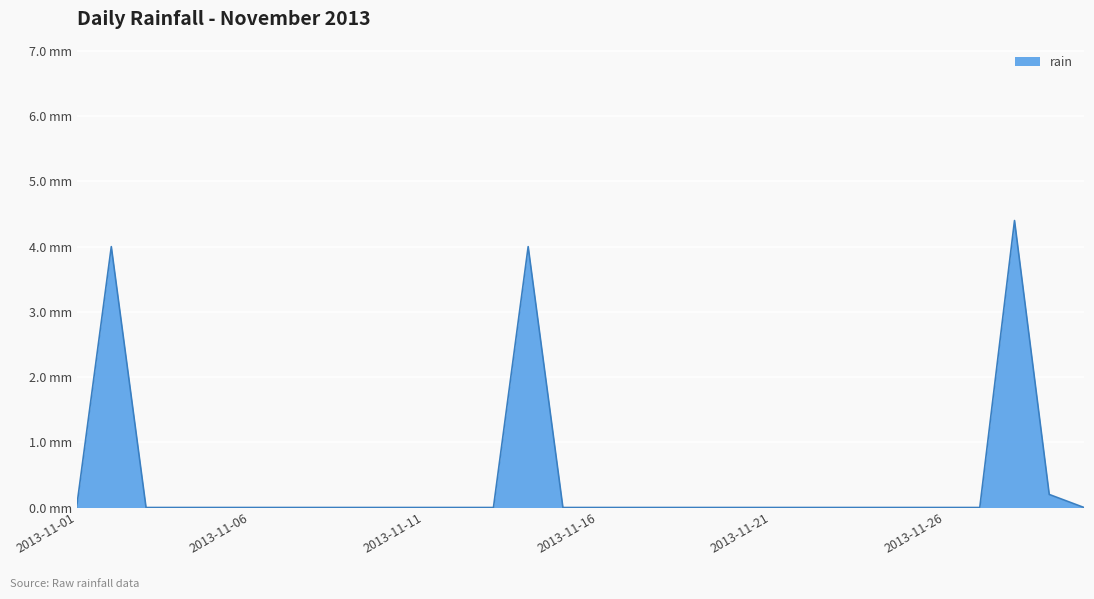

Is this an area chart (filled region under the line)?

Yes